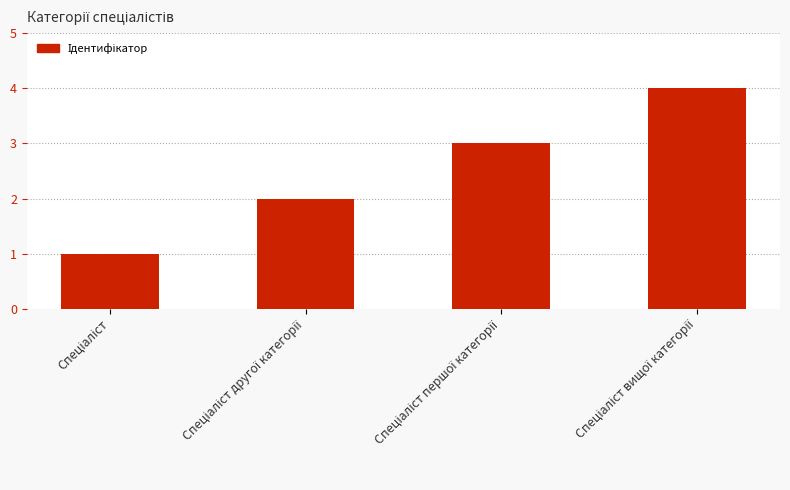

How many bars are there in total?

4